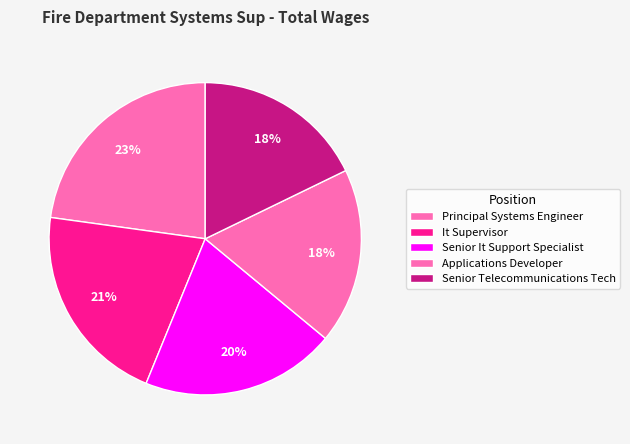

Count the number of slices in the pie.

5